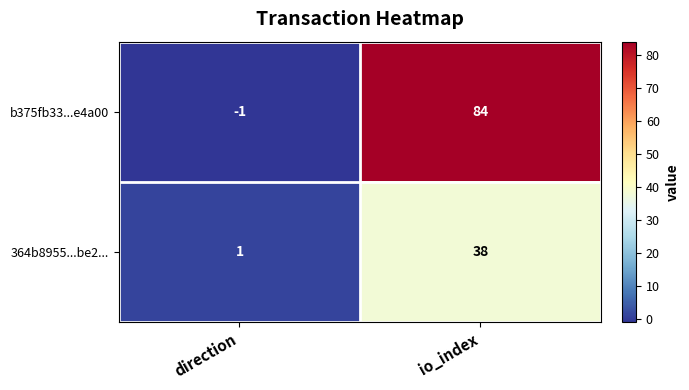

What is the spread (max minus min) of values at direction?

2